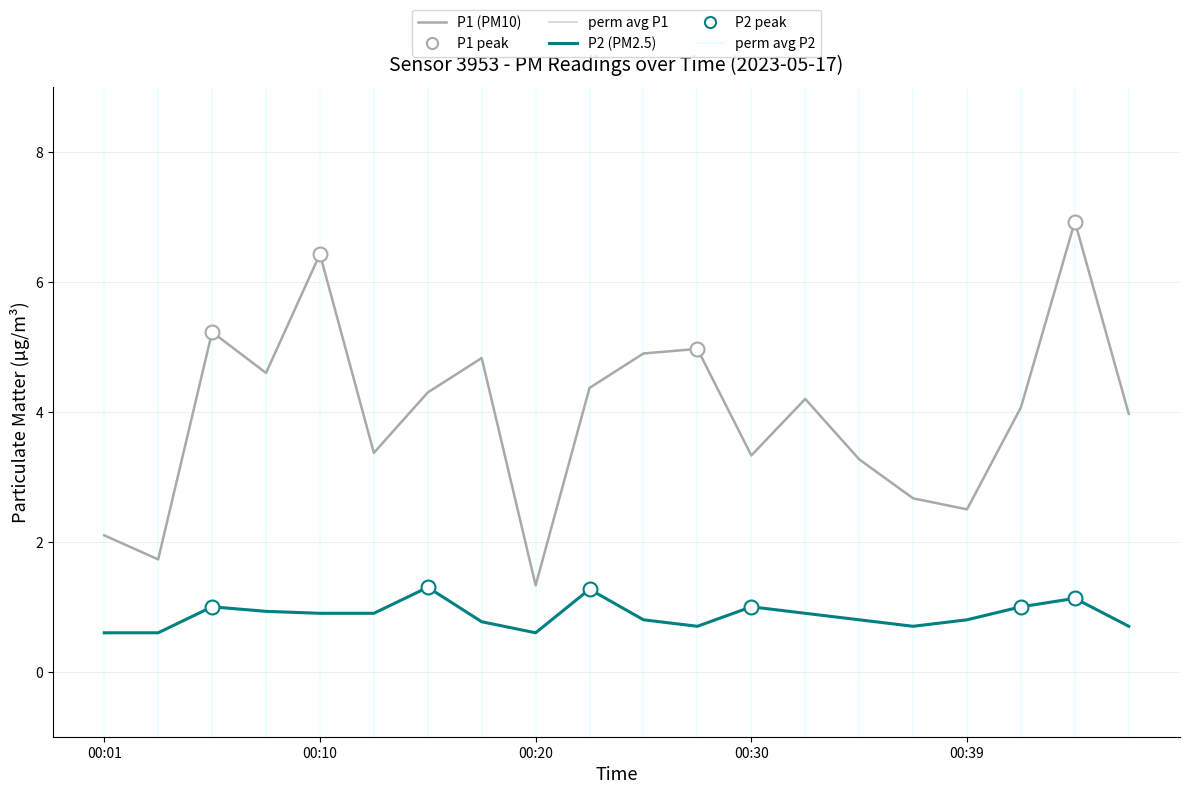

How many interior local valleys does the P1 (PM10) series have?

6